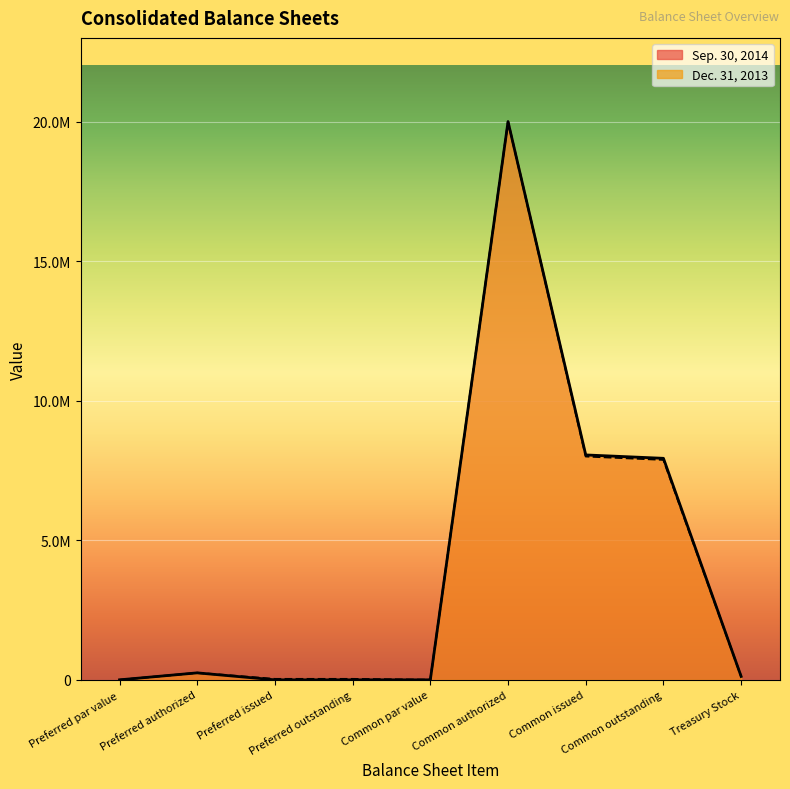

What is the difference between the maximum and minimum values in the Sep. 30, 2014 series?

20000000